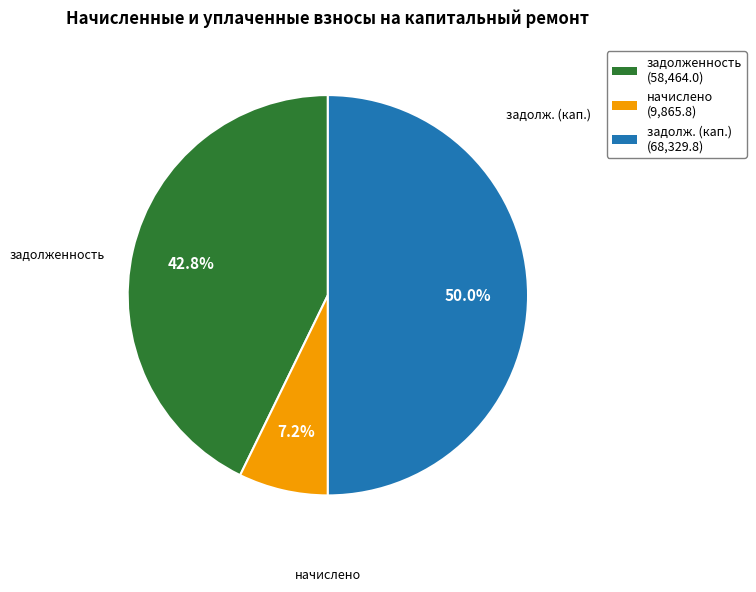

To the nearest percent, what is the average slice percentage?

33%